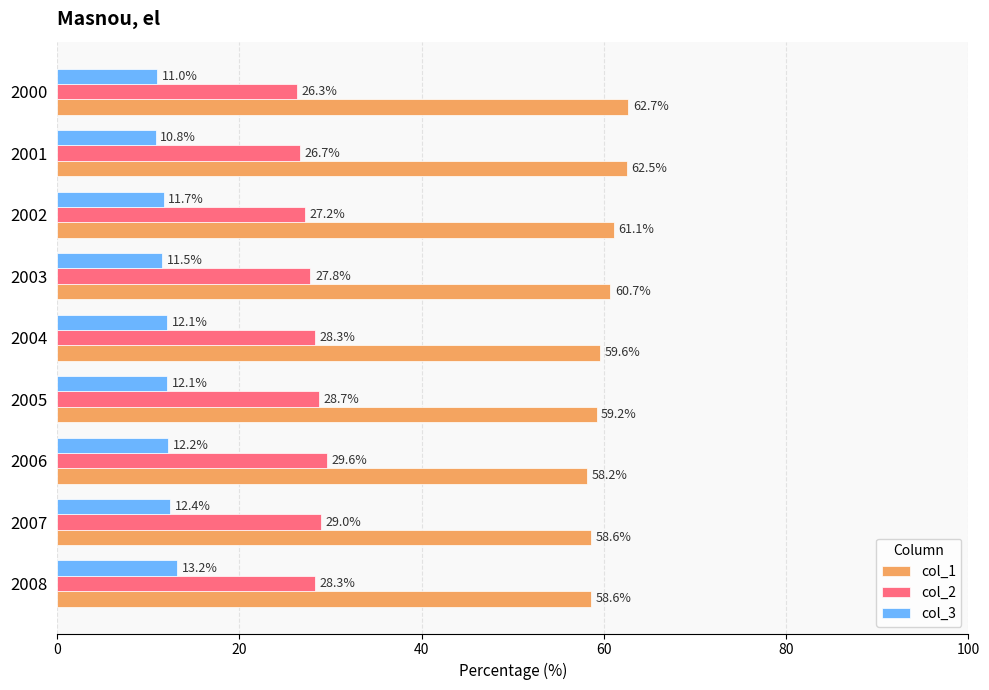

Where is col_1 nearest to the value 60?

2004